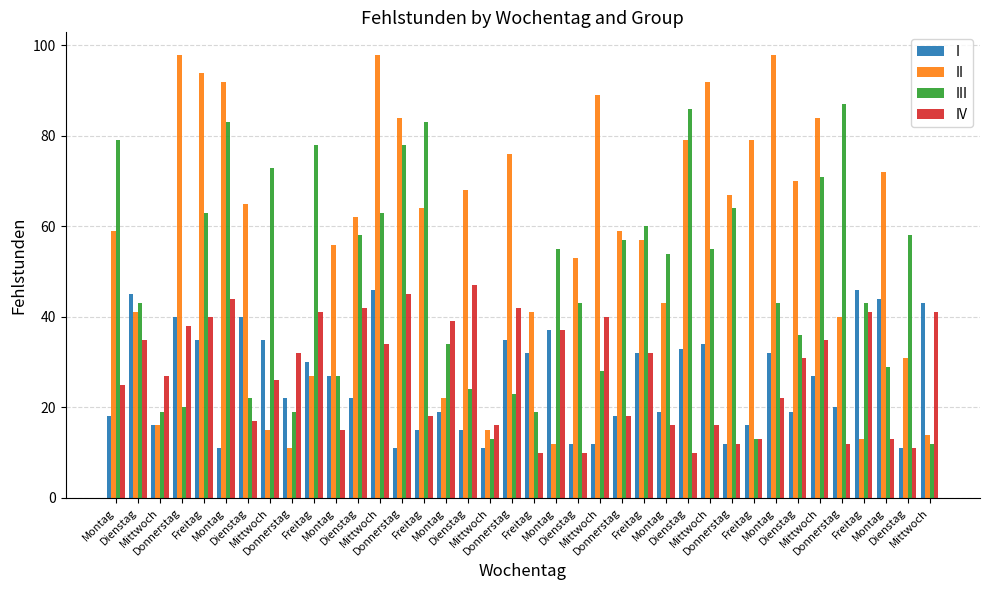

What is the smallest value displayed?

10